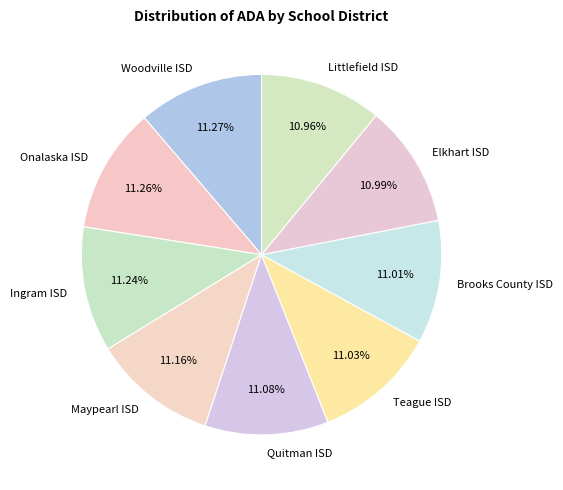

How many slices are in this pie chart?

9